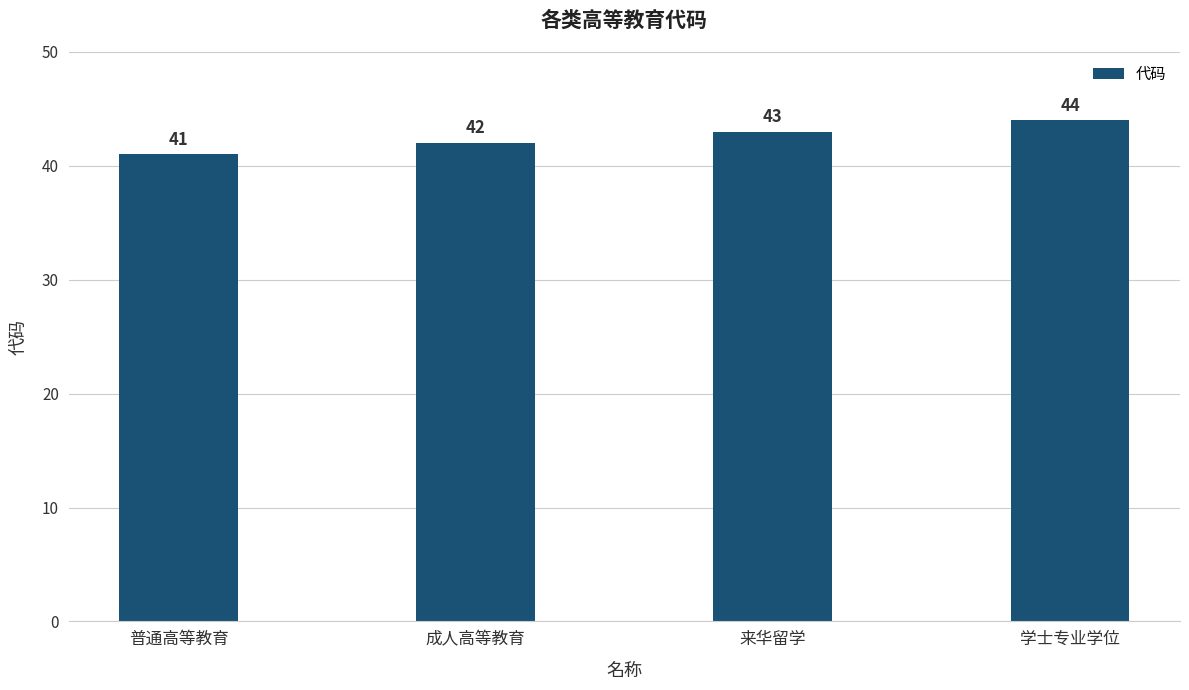

List the labels in order of value, smallest first.

普通高等教育, 成人高等教育, 来华留学, 学士专业学位